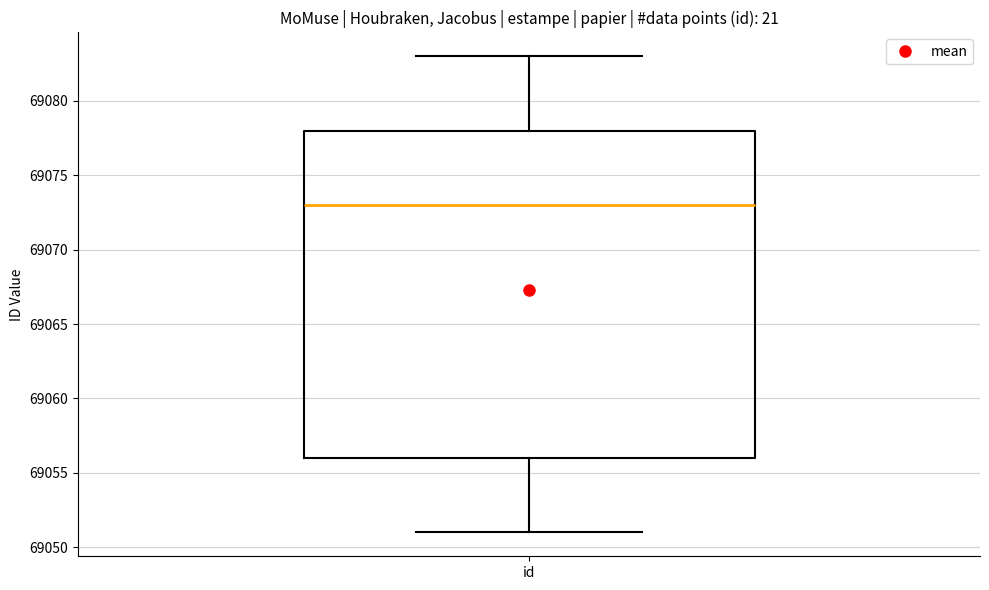

Where does the upper whisker of the box for id end on the y-axis? The values are not printed on the chart, so give them approximately, as read against the axis.

69083